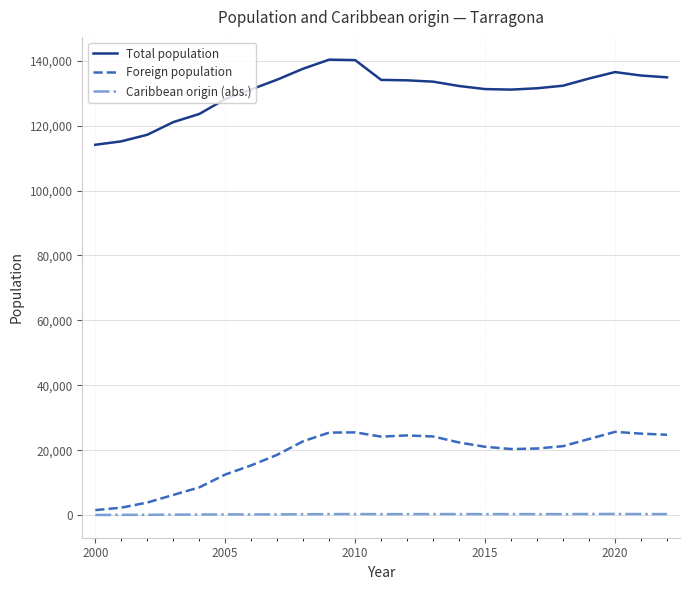

What is the lowest value of the Total population series?

114097